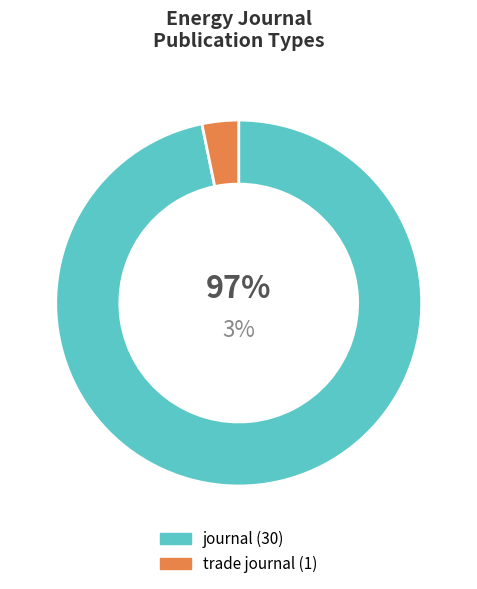

To the nearest percent, what percentage of the pie is journal?

97%